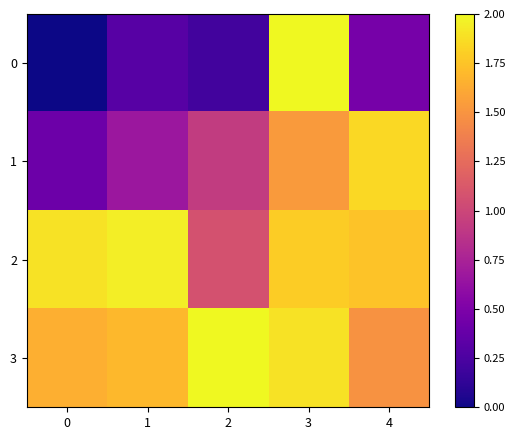

Rank the series by their maximum value, from highest to lowest.

0, 3, 2, 1